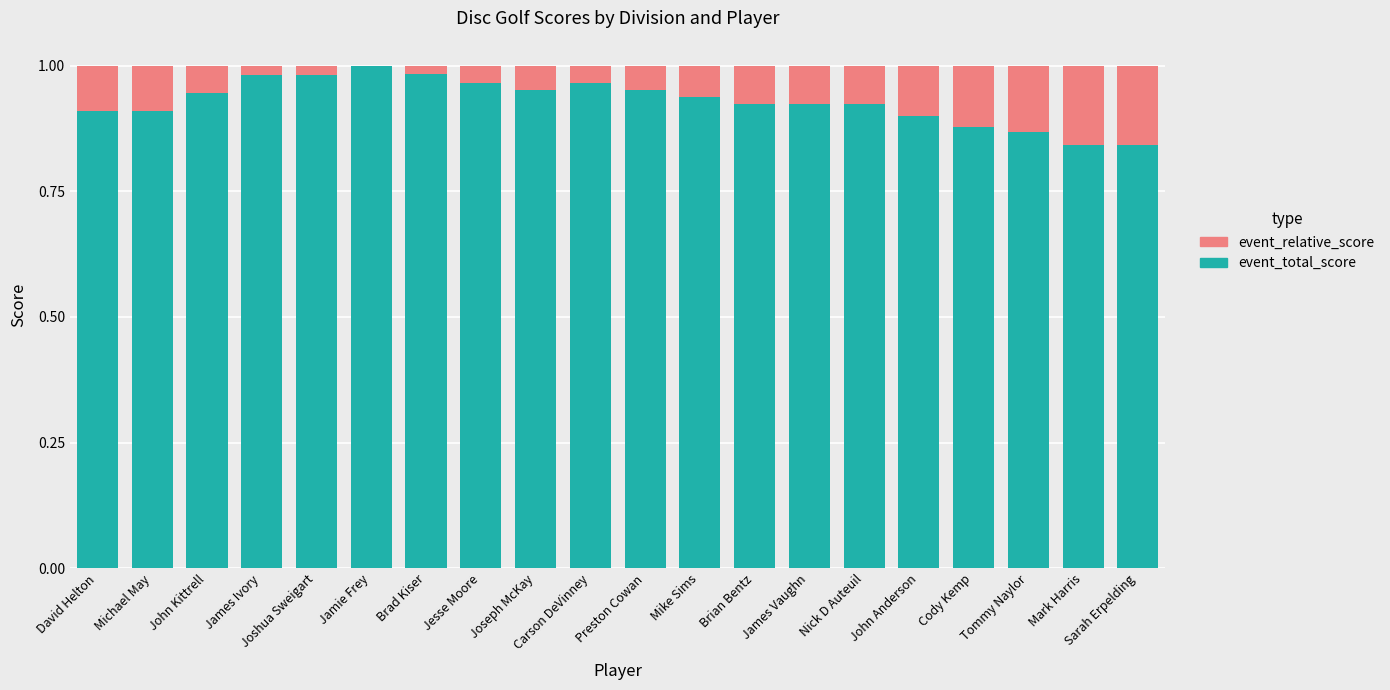

How many series are shown in this chart?

2